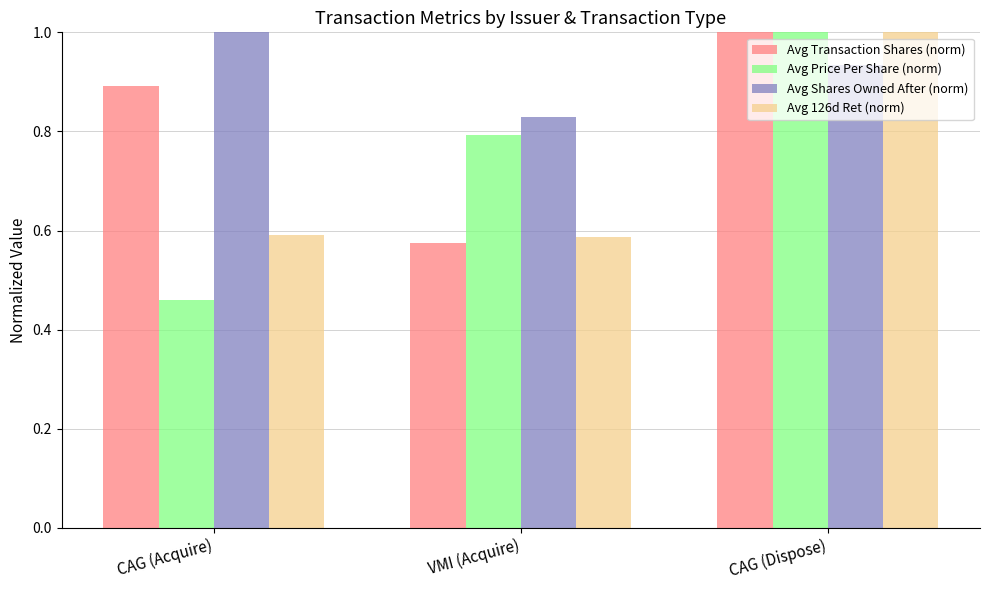

Is the value of Avg Shares Owned After (norm) at VMI (Acquire) greater than the value of Avg Price Per Share (norm) at VMI (Acquire)?

Yes